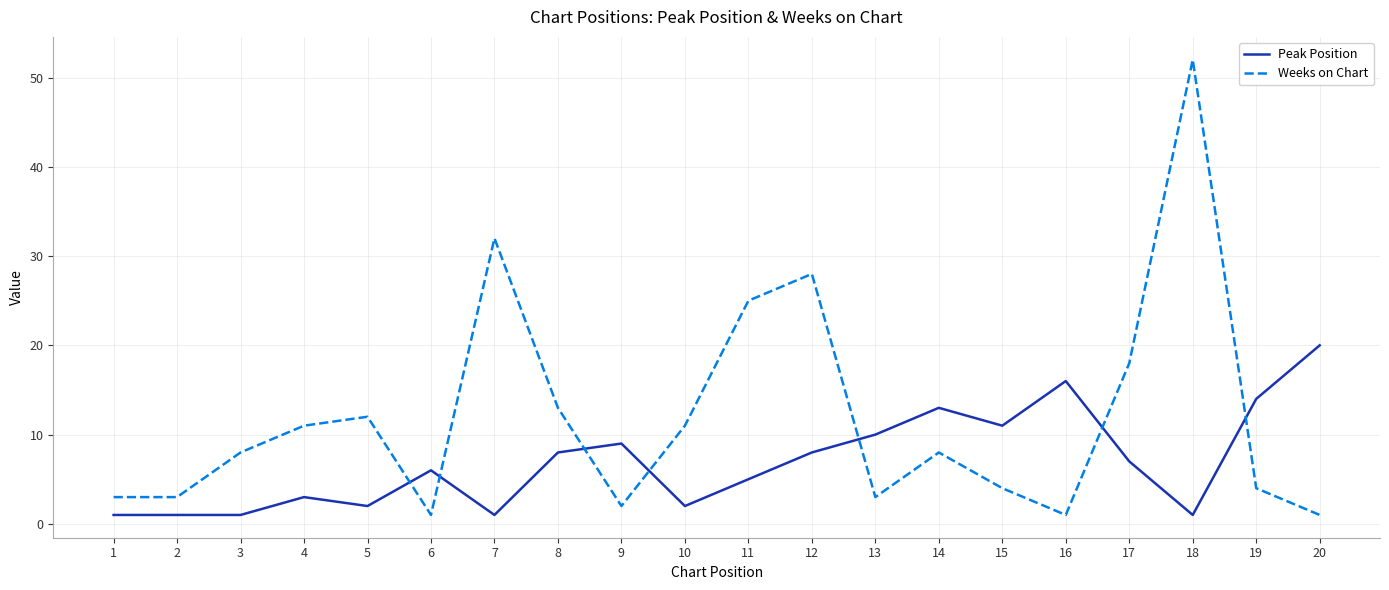

Which series has the widest spread of values?

Weeks on Chart